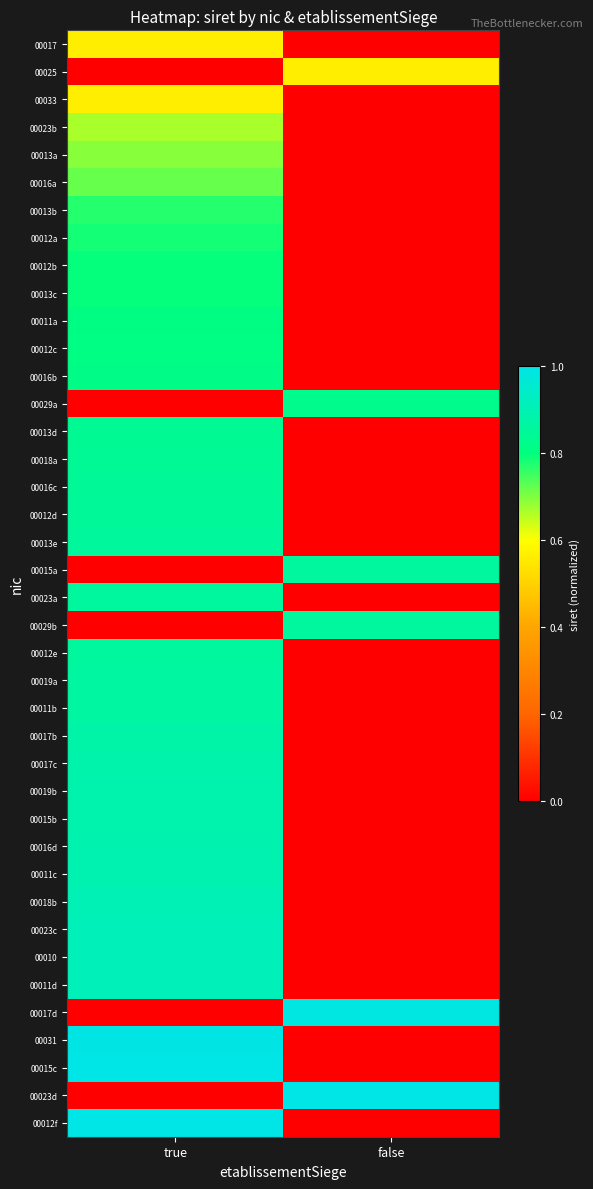

Reading left to right, extract all data points from this chart.

00017: true=0.6	false=0.0
00025: true=0.0	false=0.6
00033: true=0.6	false=0.0
00023b: true=0.7	false=0.0
00013a: true=0.7	false=0.0
00016a: true=0.7	false=0.0
00013b: true=0.8	false=0.0
00012a: true=0.8	false=0.0
00012b: true=0.8	false=0.0
00013c: true=0.8	false=0.0
00011a: true=0.8	false=0.0
00012c: true=0.8	false=0.0
00016b: true=0.8	false=0.0
00029a: true=0.0	false=0.8
00013d: true=0.8	false=0.0
00018a: true=0.8	false=0.0
00016c: true=0.8	false=0.0
00012d: true=0.8	false=0.0
00013e: true=0.9	false=0.0
00015a: true=0.0	false=0.9
00023a: true=0.9	false=0.0
00029b: true=0.0	false=0.9
00012e: true=0.9	false=0.0
00019a: true=0.9	false=0.0
00011b: true=0.9	false=0.0
00017b: true=0.9	false=0.0
00017c: true=0.9	false=0.0
00019b: true=0.9	false=0.0
00015b: true=0.9	false=0.0
00016d: true=0.9	false=0.0
00011c: true=0.9	false=0.0
00018b: true=0.9	false=0.0
00023c: true=0.9	false=0.0
00010: true=0.9	false=0.0
00011d: true=0.9	false=0.0
00017d: true=0.0	false=1.0
00031: true=1.0	false=0.0
00015c: true=1.0	false=0.0
00023d: true=0.0	false=1.0
00012f: true=1.0	false=0.0